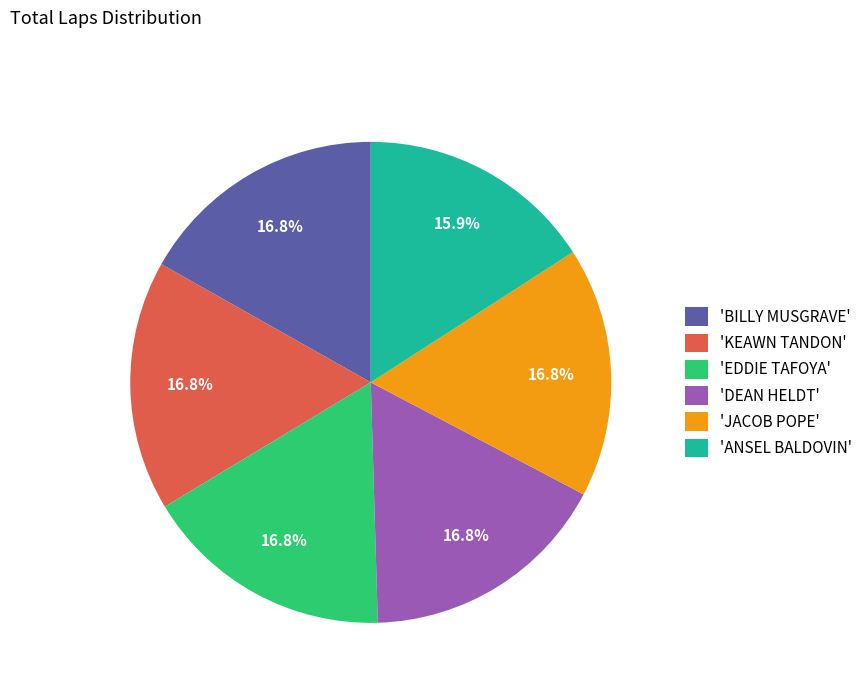

Is there any slice that represents more than half of the pie?

No